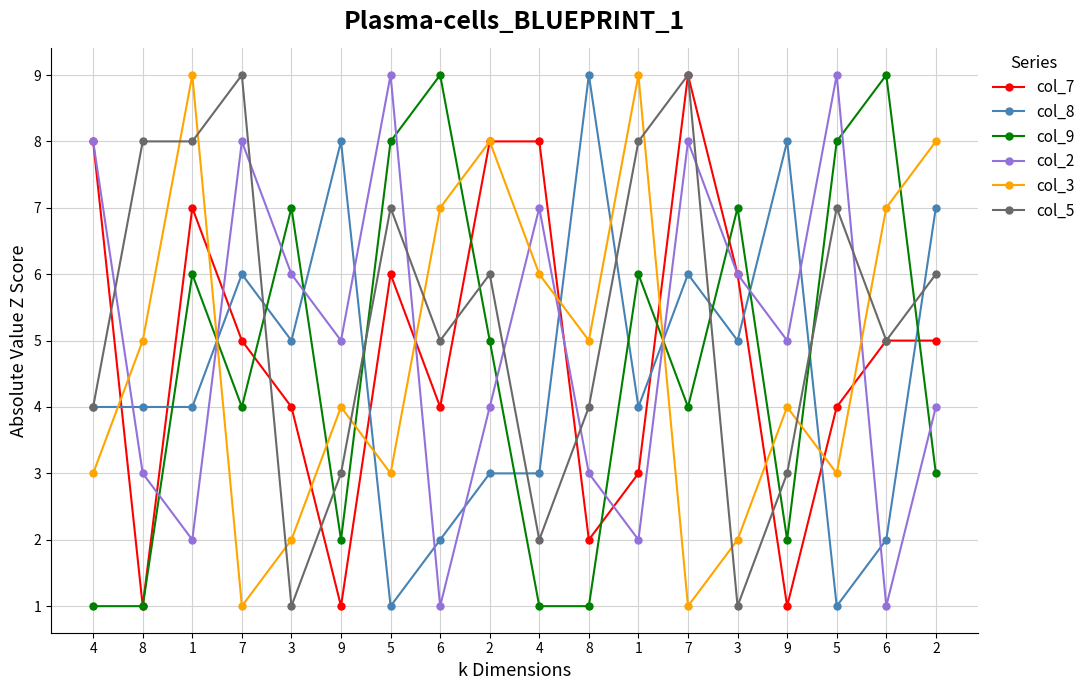

How many distinct data groups are displayed?

6